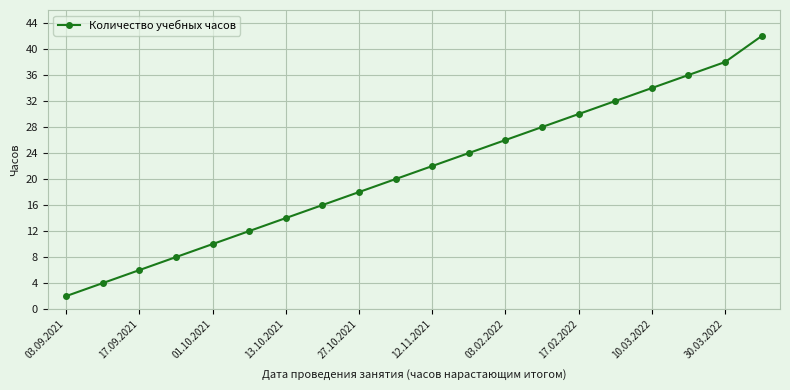

What is the greatest value displayed?

42